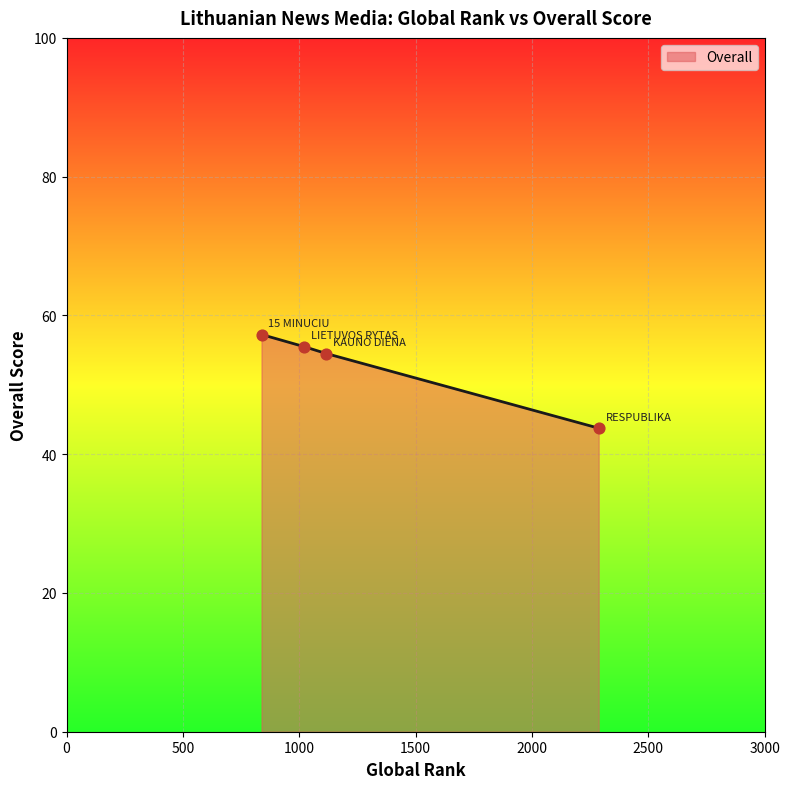

What is the sum of all values?

211.0